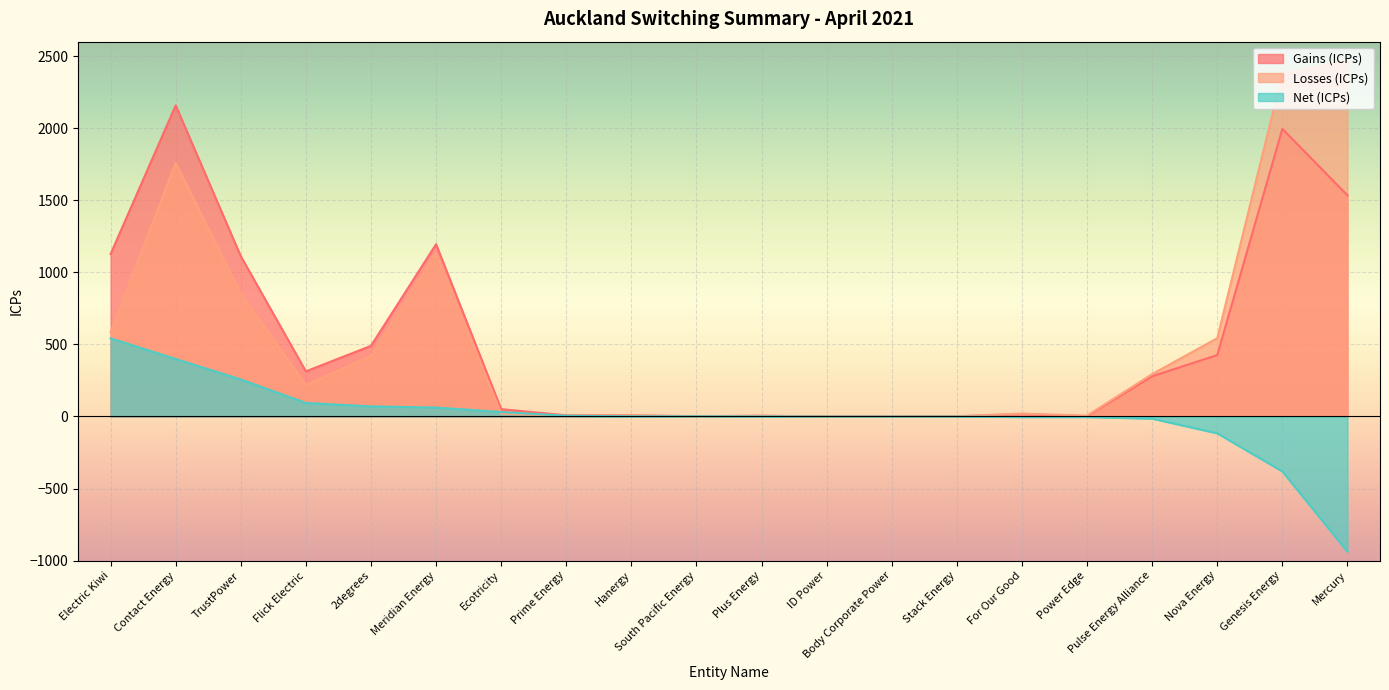

In Losses (ICPs), how many points are lower than both neighbors (excluding endpoints)?

4